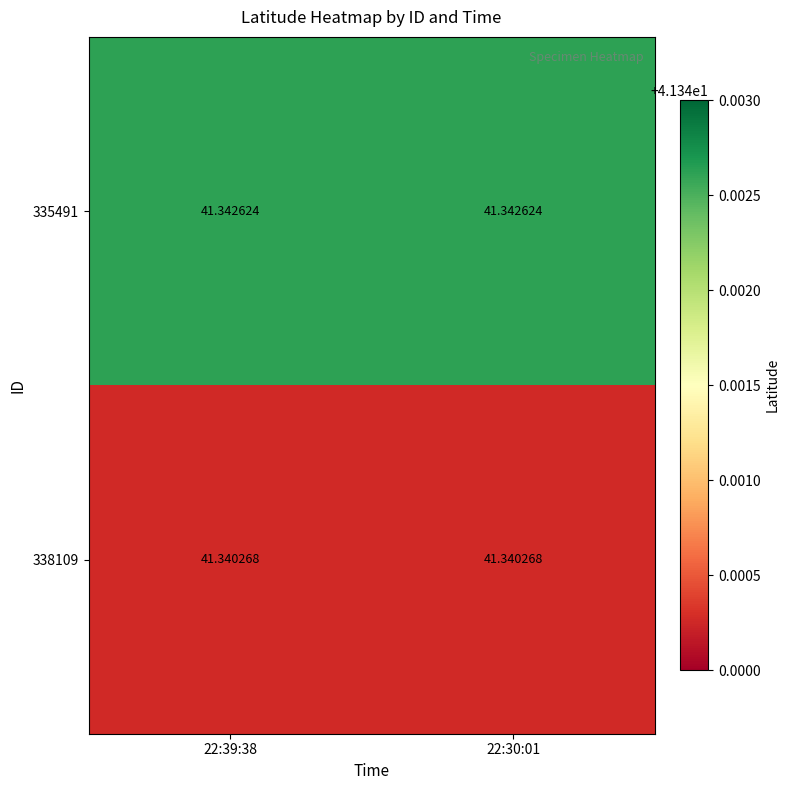

Is the value of 338109 at 22:30:01 greater than the value of 335491 at 22:30:01?

No